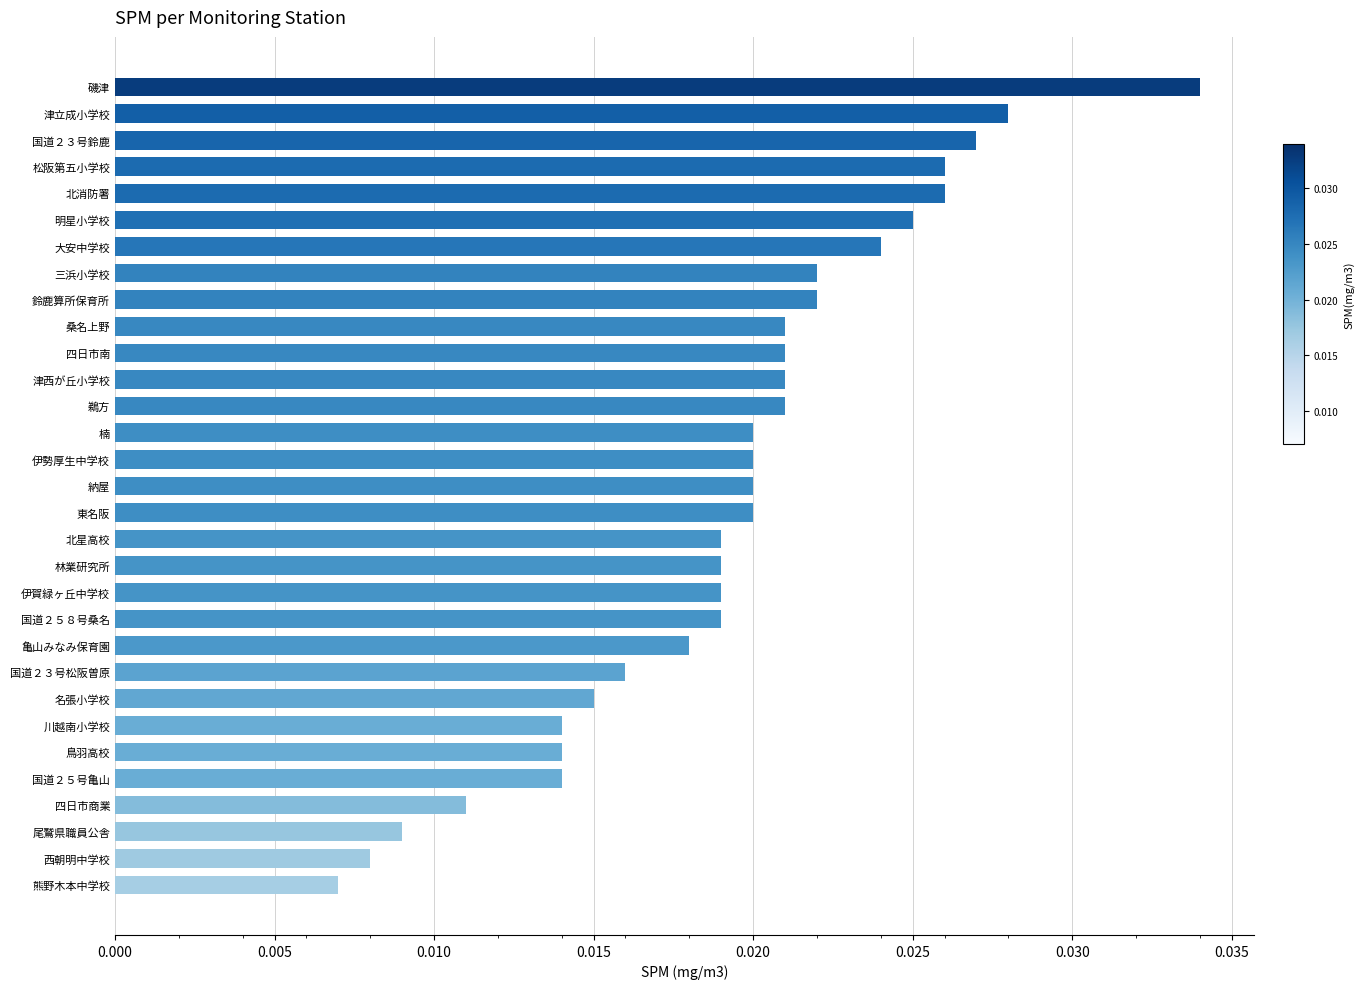

What position from the top is 伊賀緑ヶ丘中学校?

20